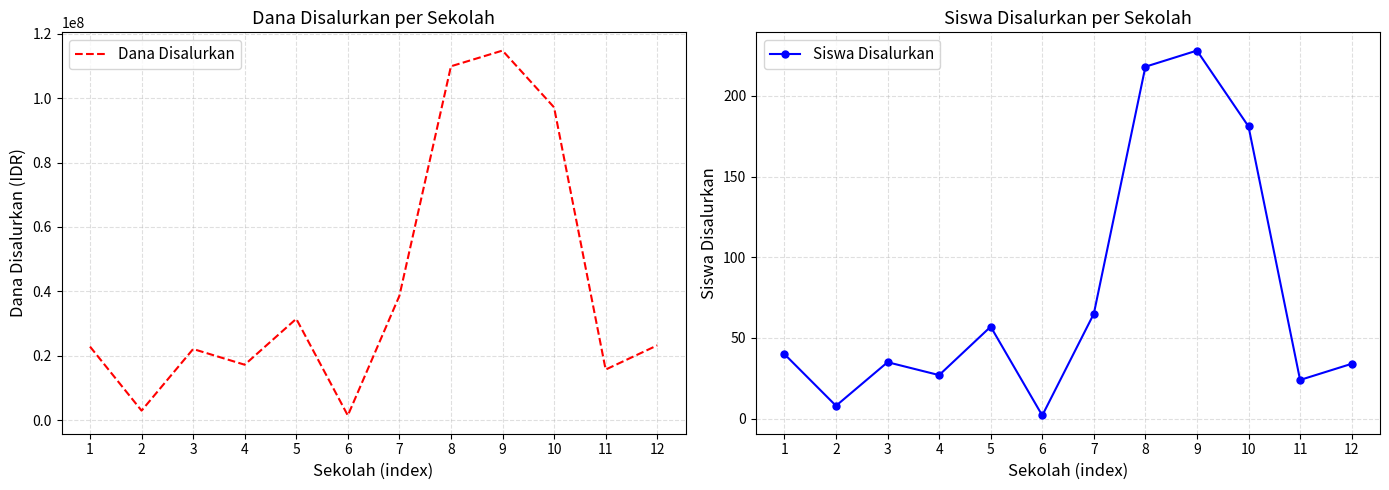

Between 8 and 3, which is larger?

8